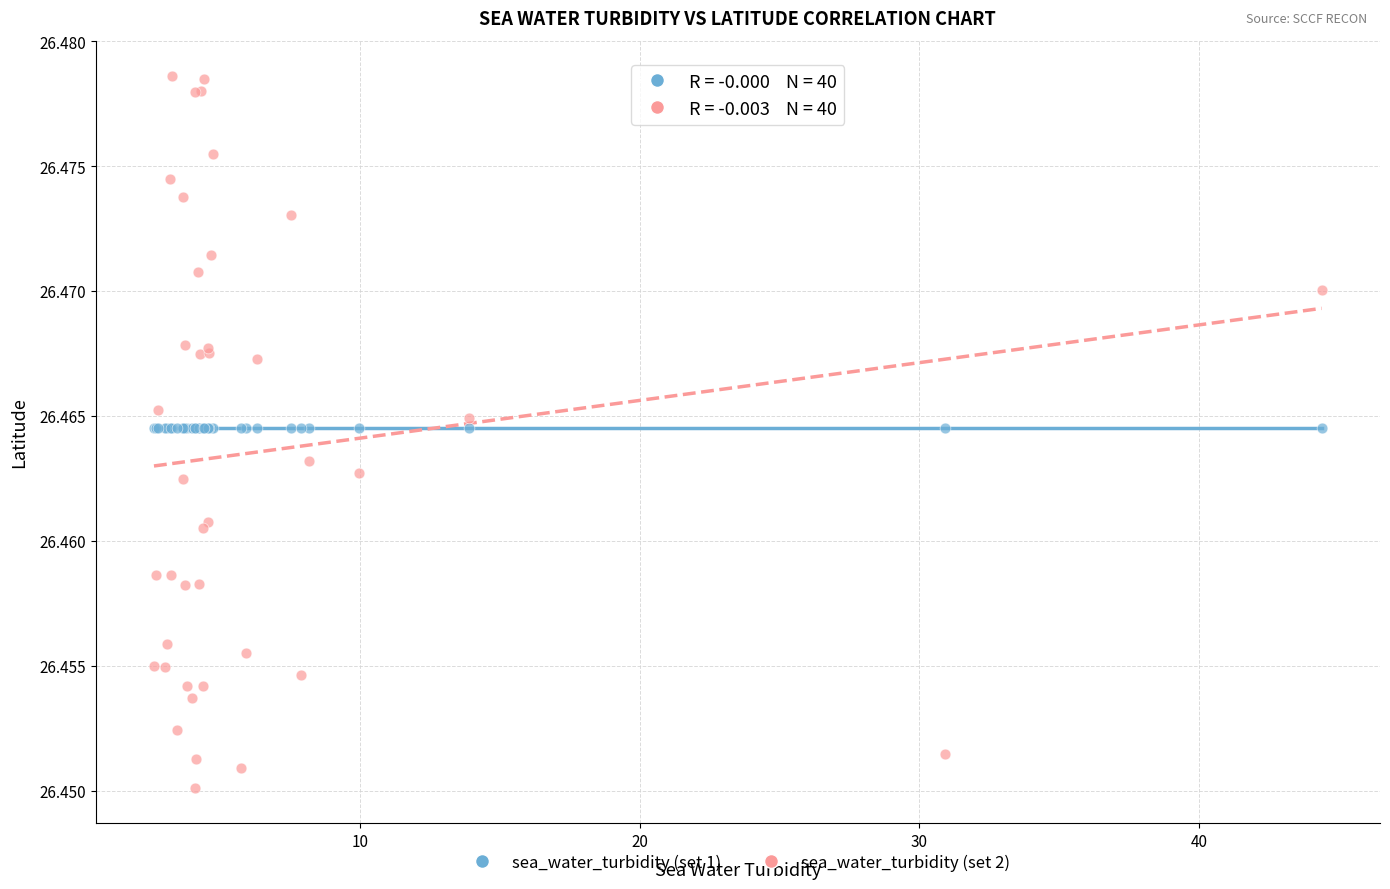

What are all the series names shown in the legend?

sea_water_turbidity (set 1), sea_water_turbidity (set 2)